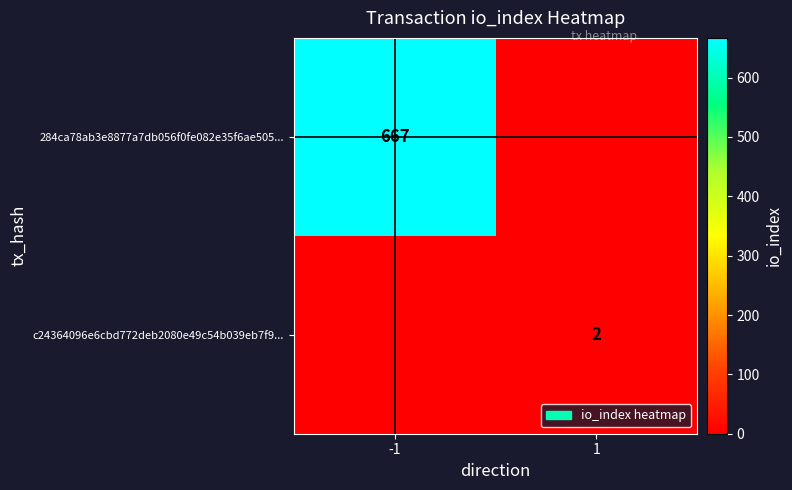

The value of 284ca78ab3e8877a7db056f0fe082e35f6ae505... at -1 is 667. True or false?

True